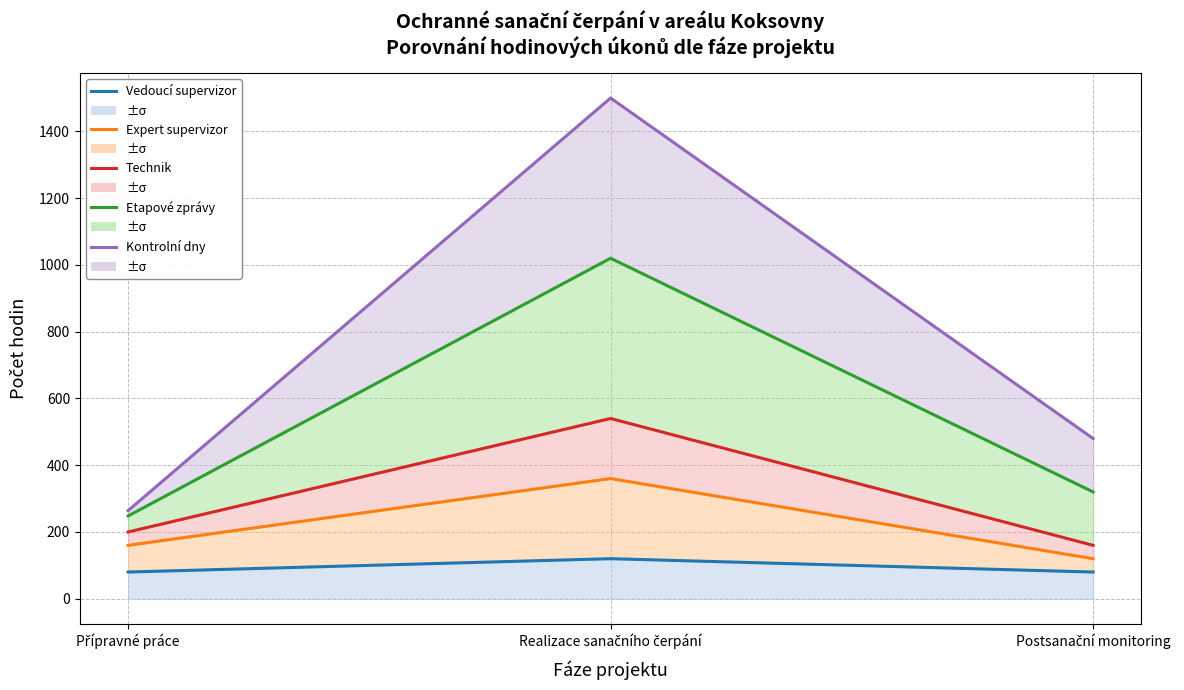

The value of Vedoucí supervizor at Přípravné práce is 53. True or false?

False